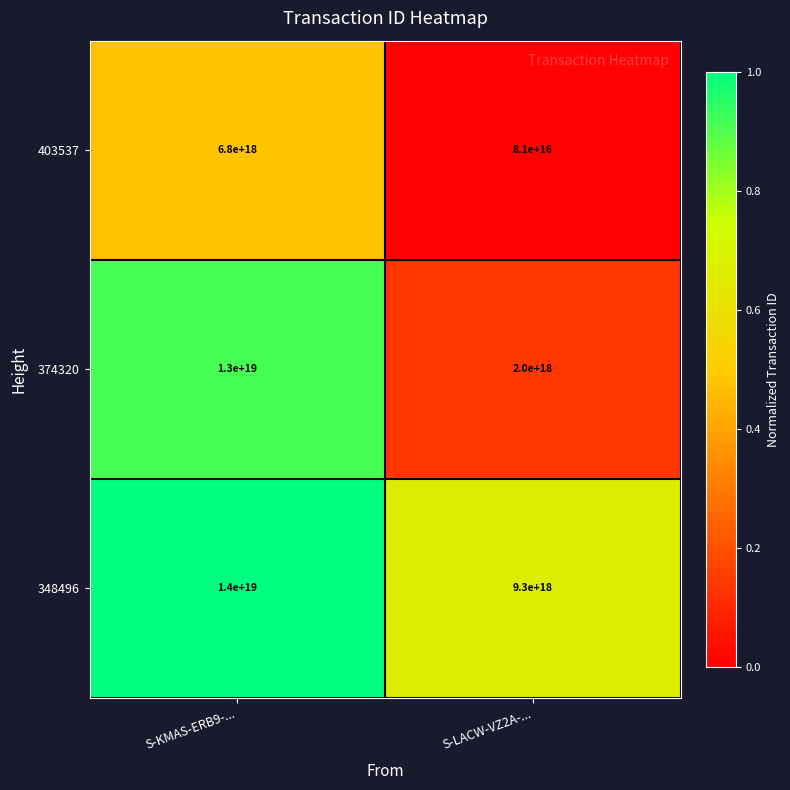

Which series has the largest range (max minus min)?

374320